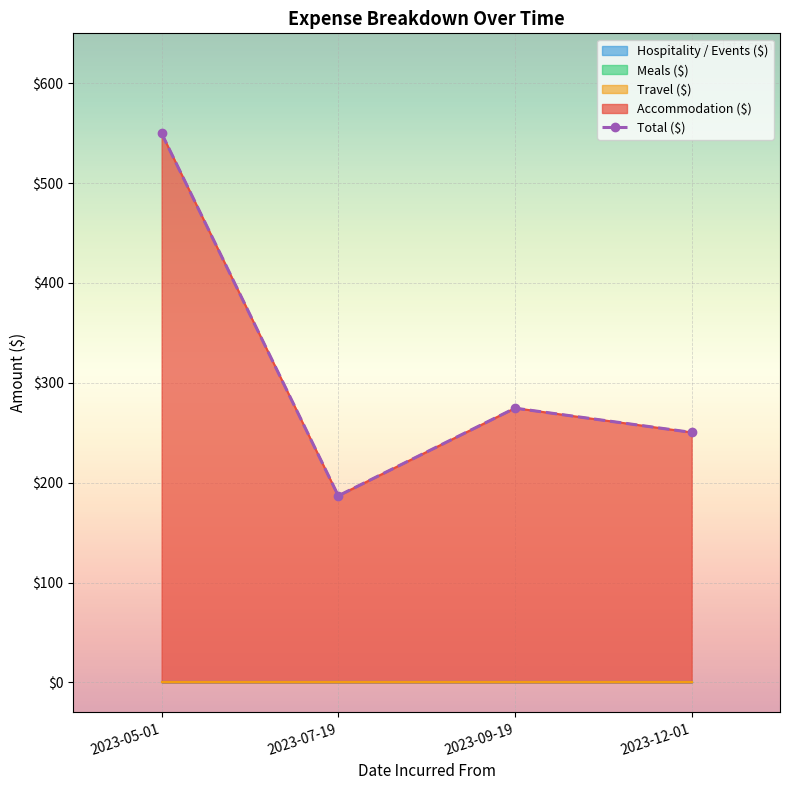

What value does the data have at 2023-07-19?

186.9